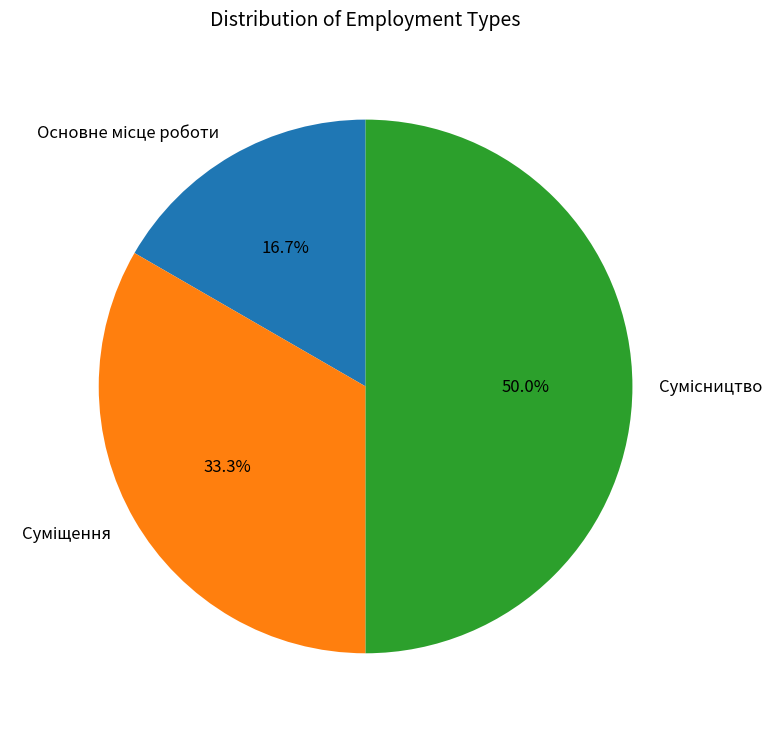

How many slices are in this pie chart?

3